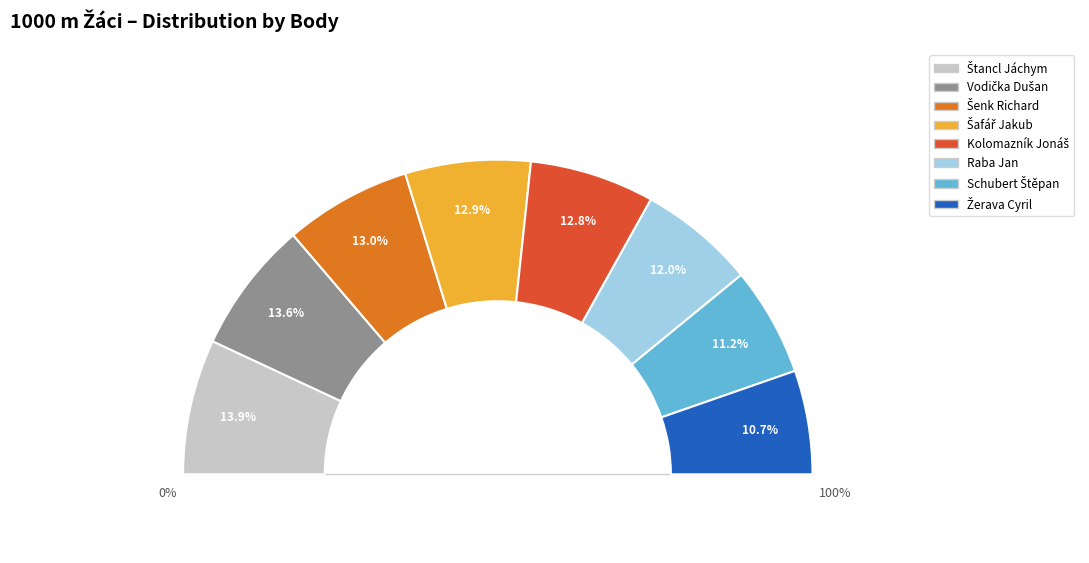

To the nearest percent, what is the average slice percentage?

12%